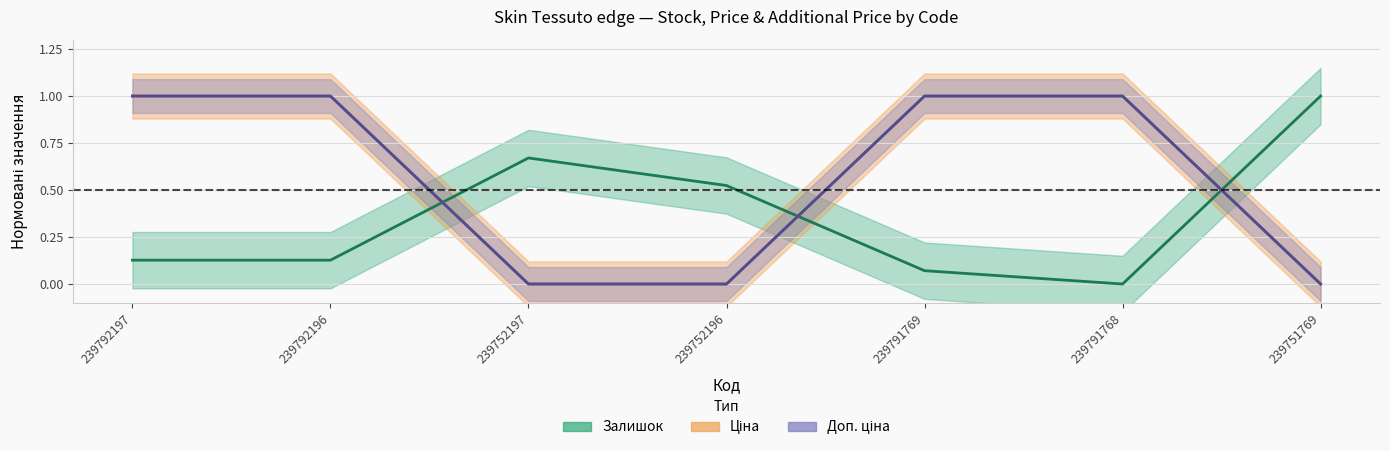

Which series has the largest total across all categories?

Ціна